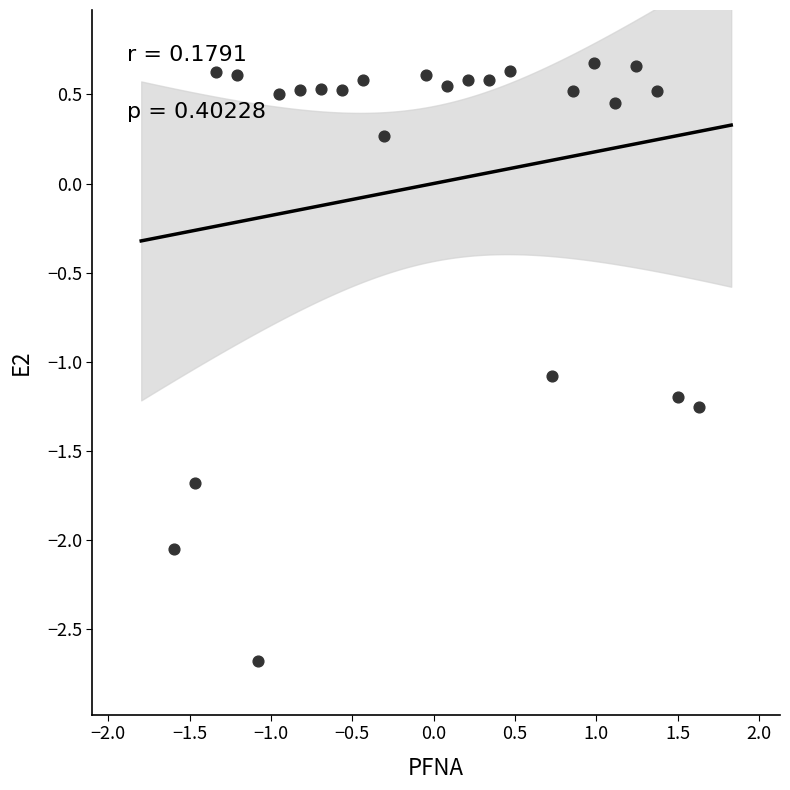

What is the range of X values (max minus min)?

3.2